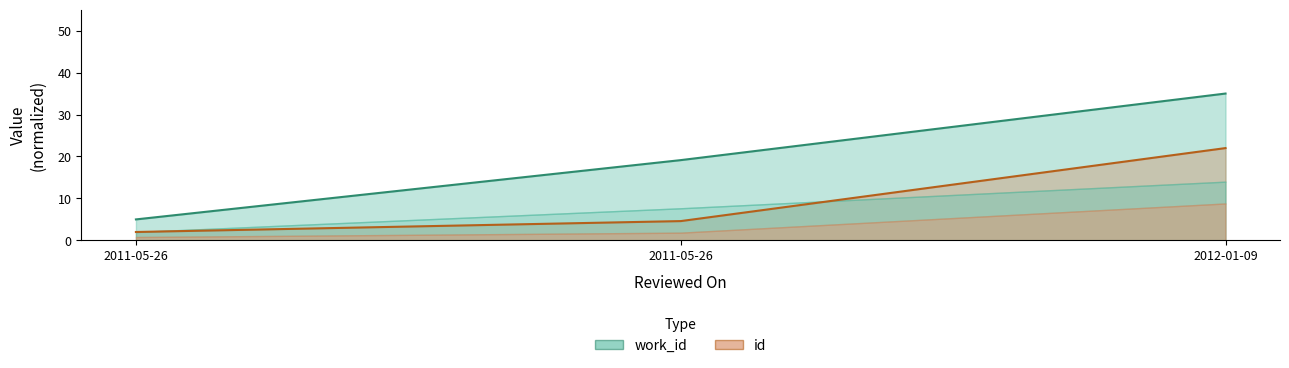

Reading left to right, what are all the values shown in this chart?

work_id: 5.0	19.1	35.0
id: 2.0	4.6	22.0